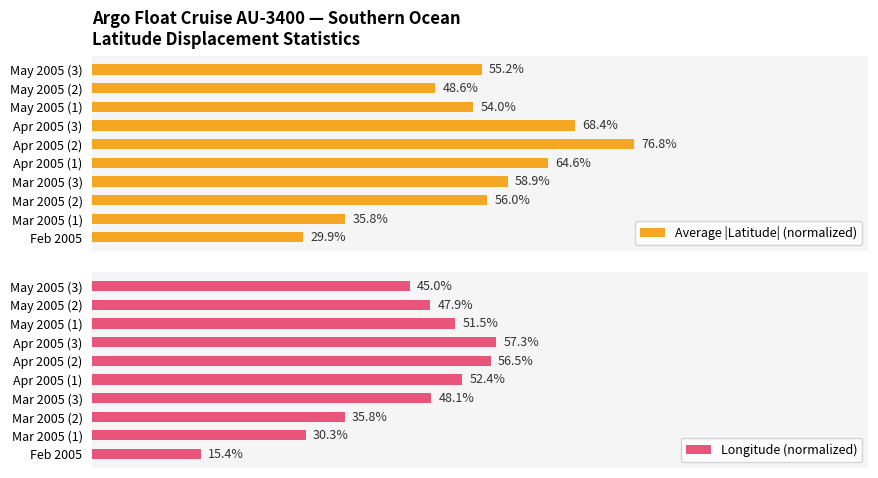

Rank the series by their maximum value, from lowest to highest.

Longitude (normalized), Average |Latitude| (normalized)